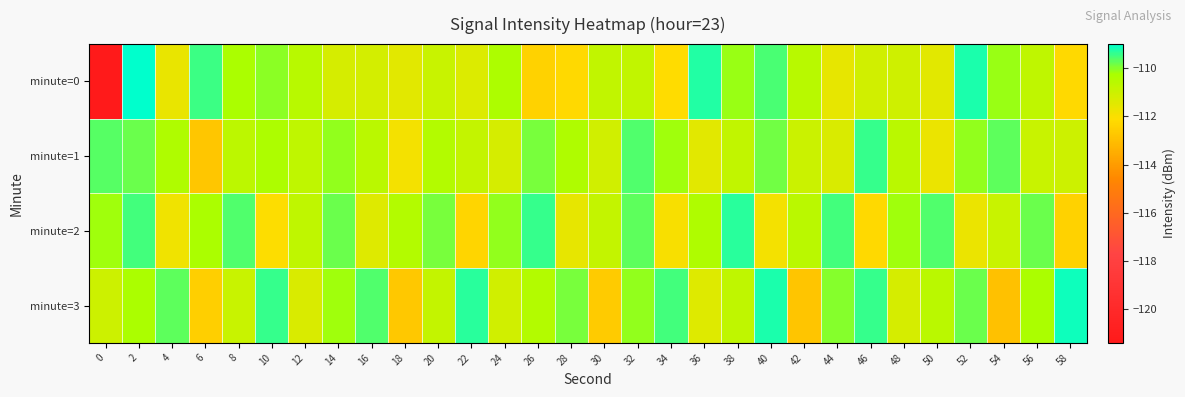

Between 12 and 40, which series saw the biggest shift?

minute=3